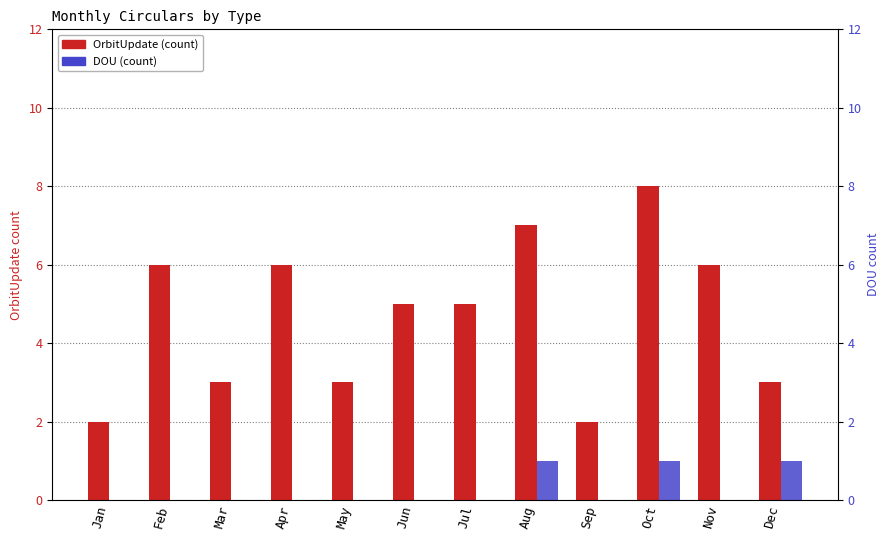

What is the difference between the maximum and second lowest values in the DOU series?

1